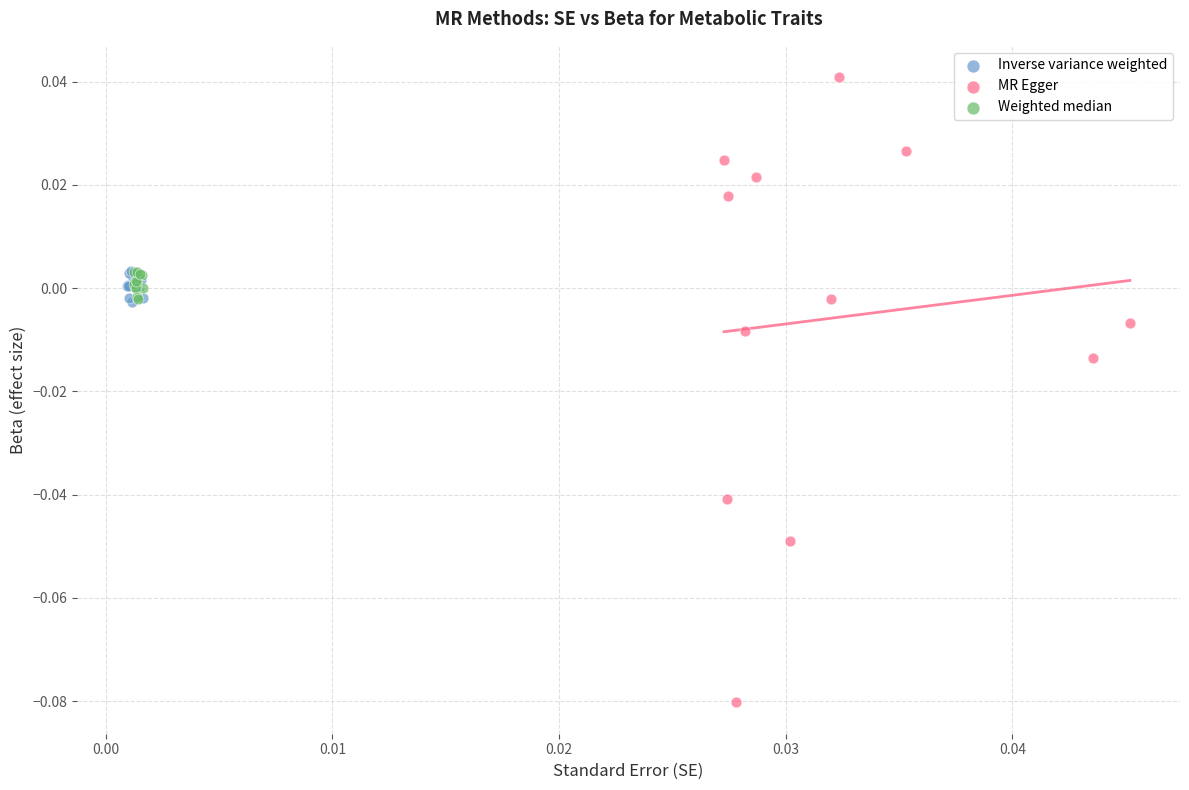

Which series contains the highest Y value?

MR Egger